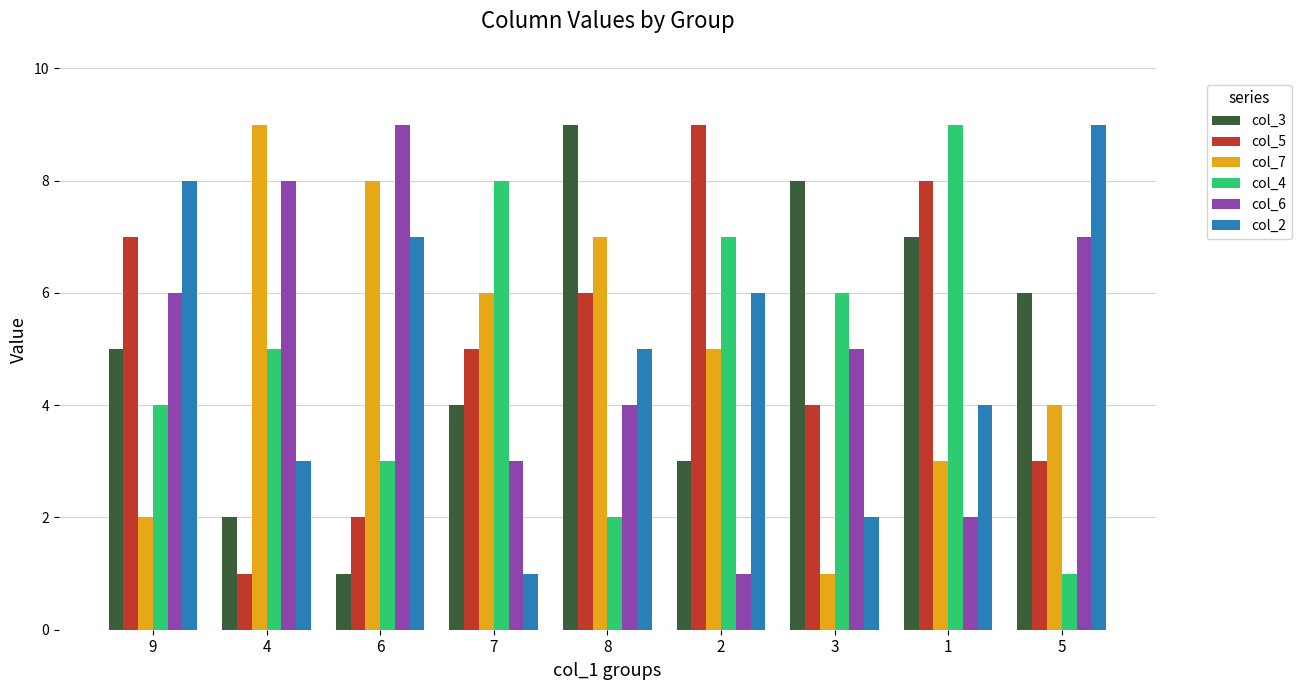

What is the average value of the col_4 series?

5